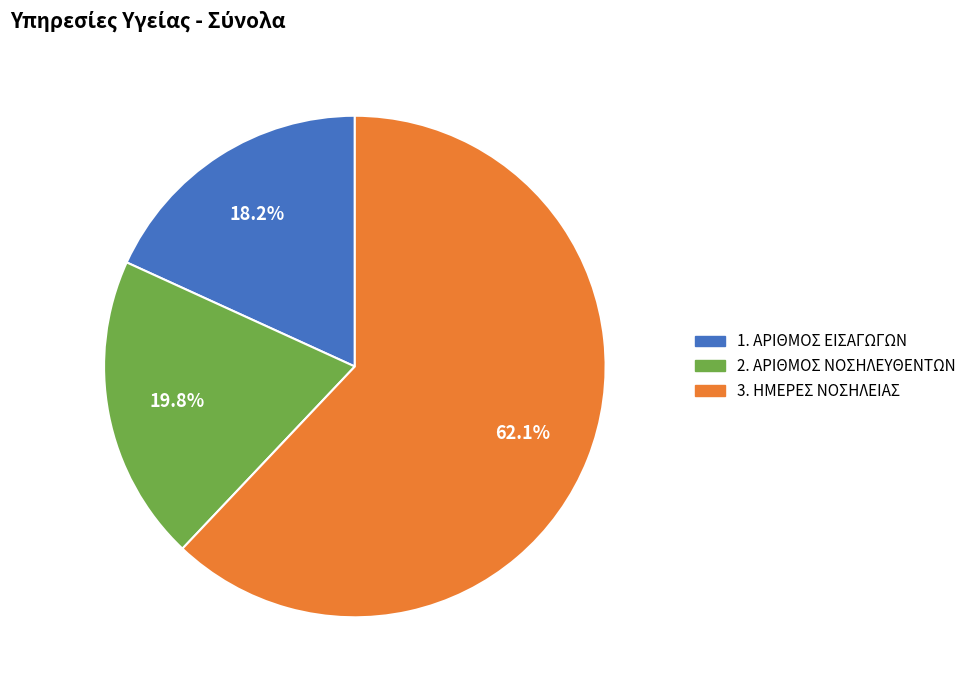

Count the number of slices in the pie.

3